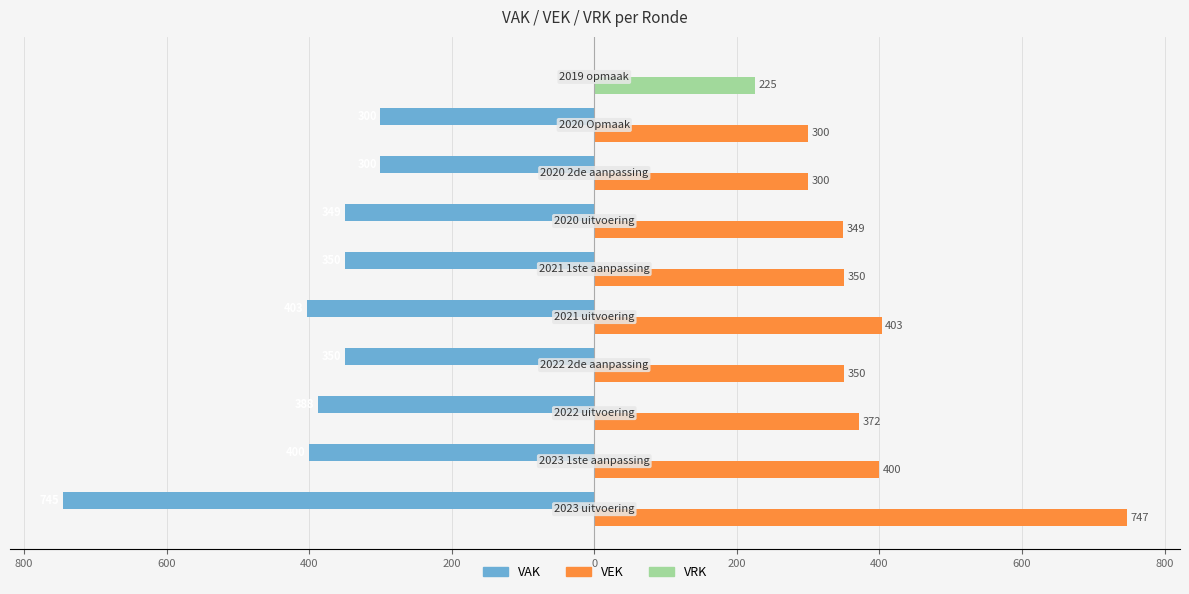

What are all the series names shown in the legend?

VAK, VEK, VRK